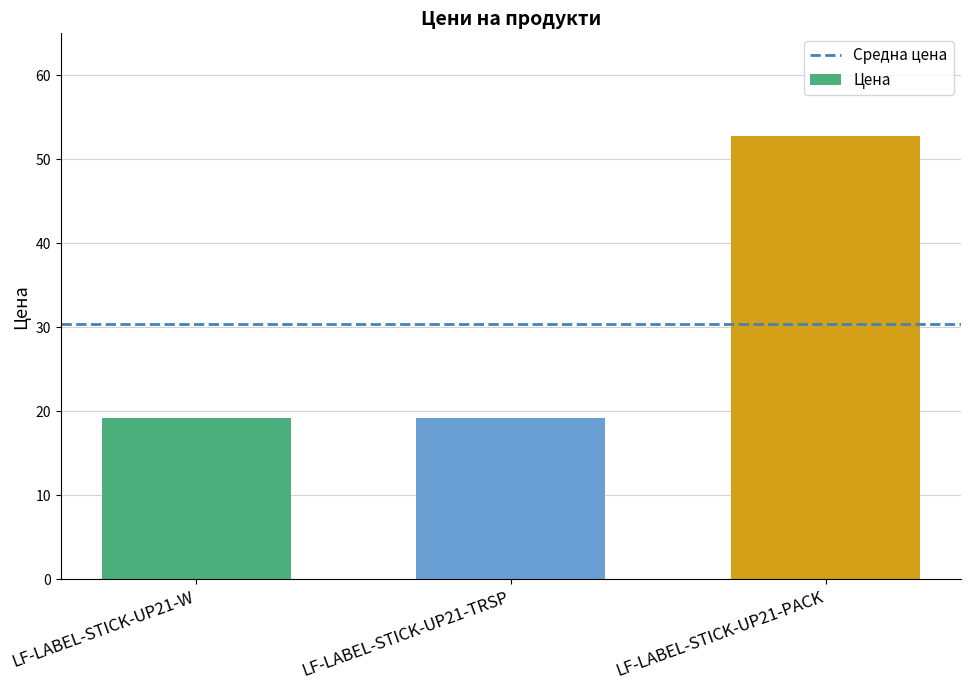

Approximately how many times larger is the value at LF-LABEL-STICK-UP21-W compared to LF-LABEL-STICK-UP21-PACK?

0.4